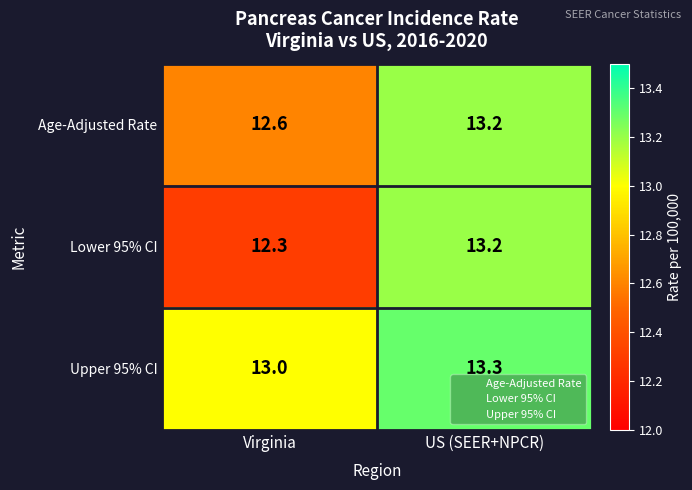

What value does the Lower 95% CI series have at US (SEER+NPCR)?

13.2